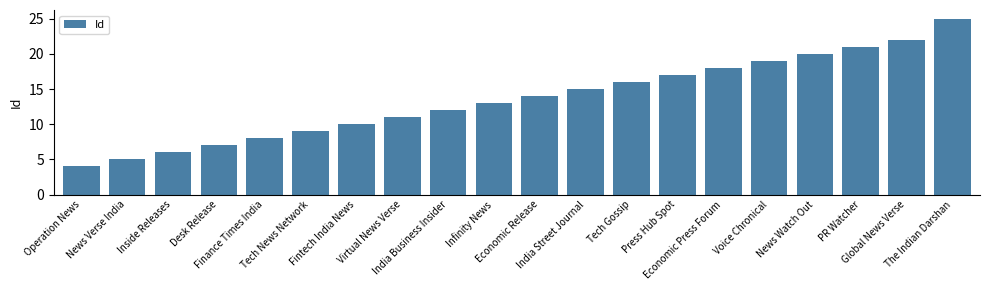

Is it true that the value at Desk Release is 7?

True